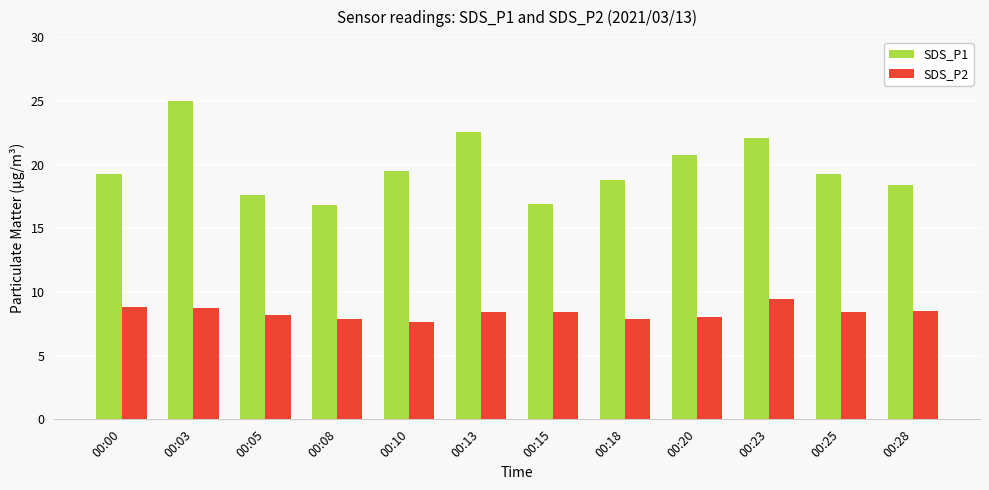

List the series in order of their peak value, highest first.

SDS_P1, SDS_P2